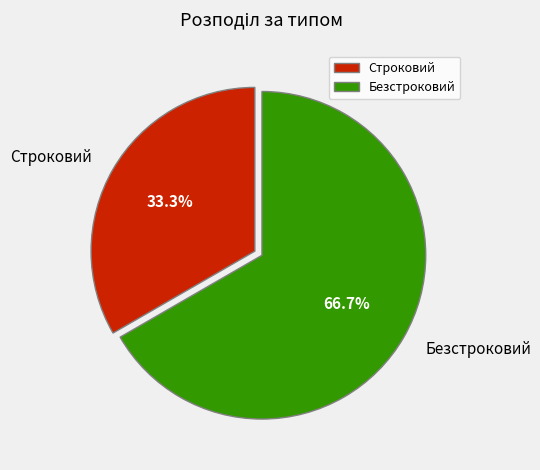

To the nearest percent, what is the difference between the Строковий and Безстроковий slice percentages?

33%